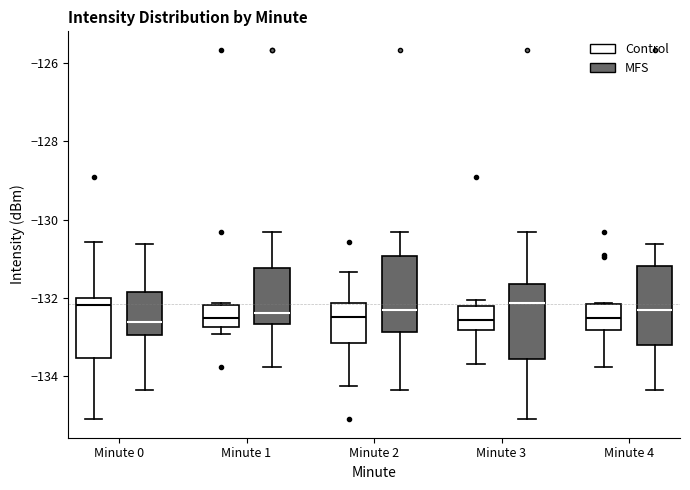

Reading left to right, transcribe this box plot: for each box, give where its median line is, the range the box spans, and where its two whiskers end, as read against the y-axis. The values are not printed on the chart, so give them approximately, as read against the axis.

Minute 0 (Control): median -132.2, box -133.6 to -132.0, whiskers -135.2 to -130.6
Minute 0 (MFS): median -132.6, box -133.0 to -131.8, whiskers -134.4 to -130.6
Minute 1 (Control): median -132.6, box -132.8 to -132.2, whiskers -133.0 to -132.2
Minute 1 (MFS): median -132.4, box -132.6 to -131.2, whiskers -133.8 to -130.4
Minute 2 (Control): median -132.4, box -133.2 to -132.2, whiskers -134.2 to -131.4
Minute 2 (MFS): median -132.4, box -132.8 to -131.0, whiskers -134.4 to -130.4
Minute 3 (Control): median -132.6, box -132.8 to -132.2, whiskers -133.6 to -132.0
Minute 3 (MFS): median -132.2, box -133.6 to -131.6, whiskers -135.2 to -130.4
Minute 4 (Control): median -132.6, box -132.8 to -132.2, whiskers -133.8 to -132.2
Minute 4 (MFS): median -132.4, box -133.2 to -131.2, whiskers -134.4 to -130.6